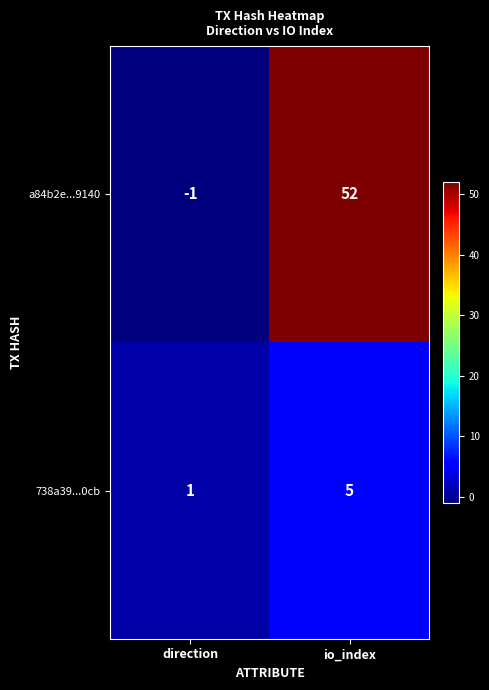

What is the maximum value for a84b2e...9140?

52